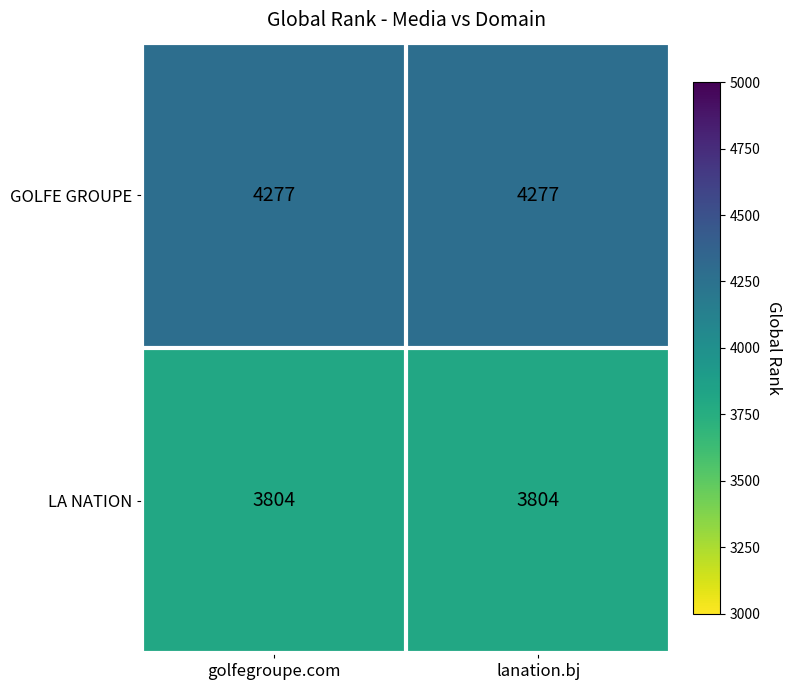

How many distinct data groups are displayed?

2